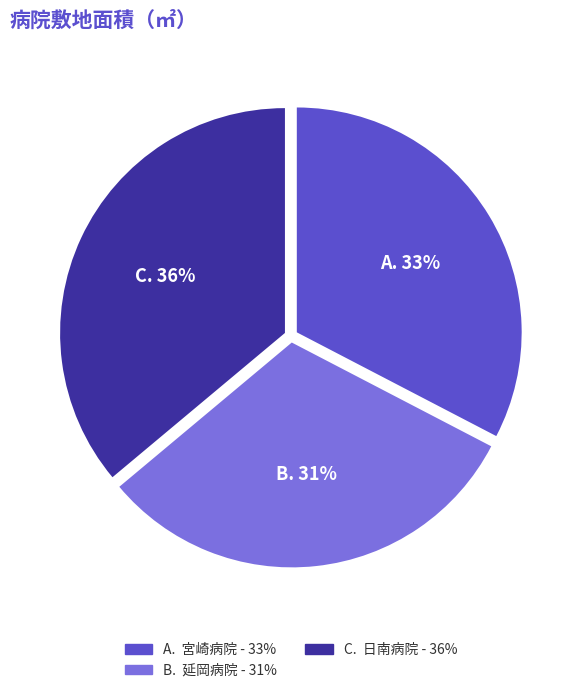

To the nearest percent, what is the average slice percentage?

33%